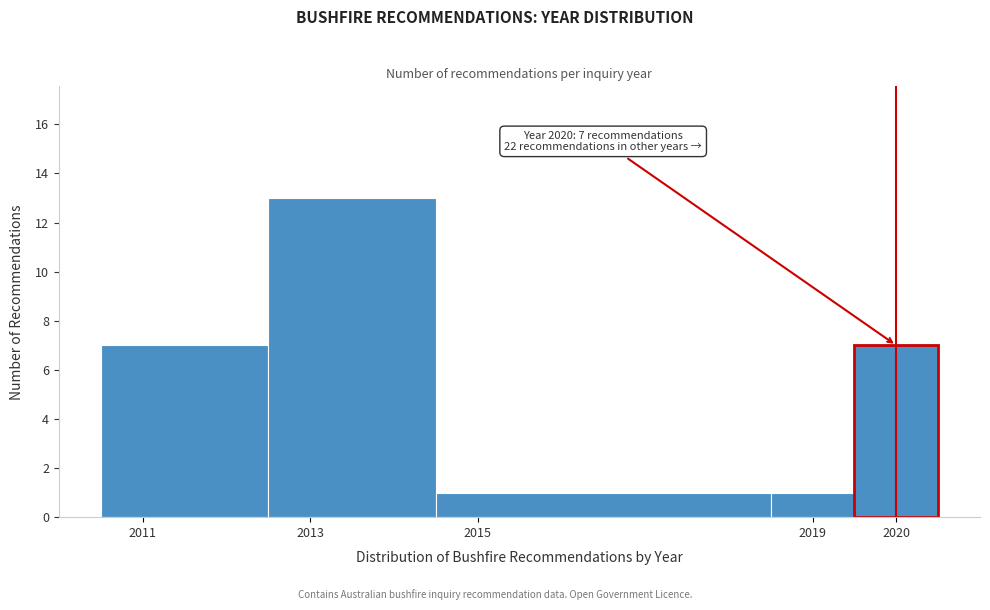

Which range on the x-axis has the tallest bar?

2012.5 to 2014.5